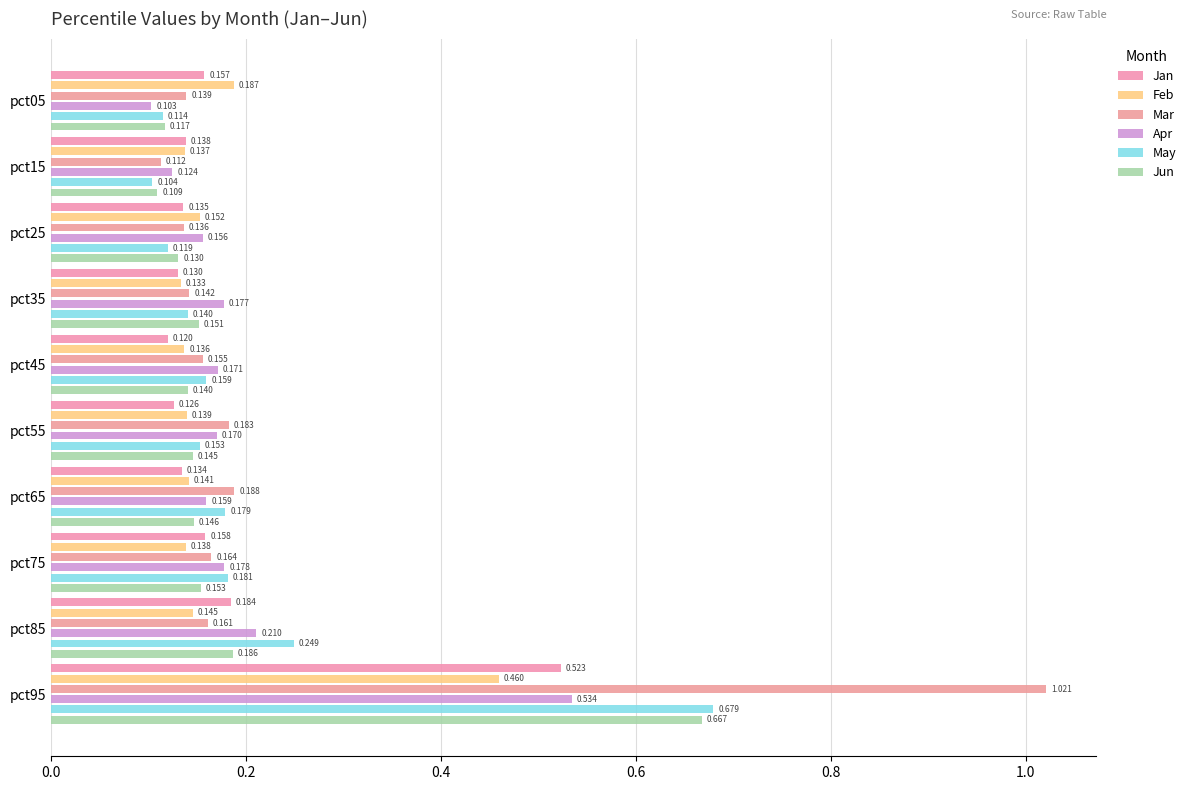

What is the difference between the second highest and second lowest values in the Apr series?

0.1